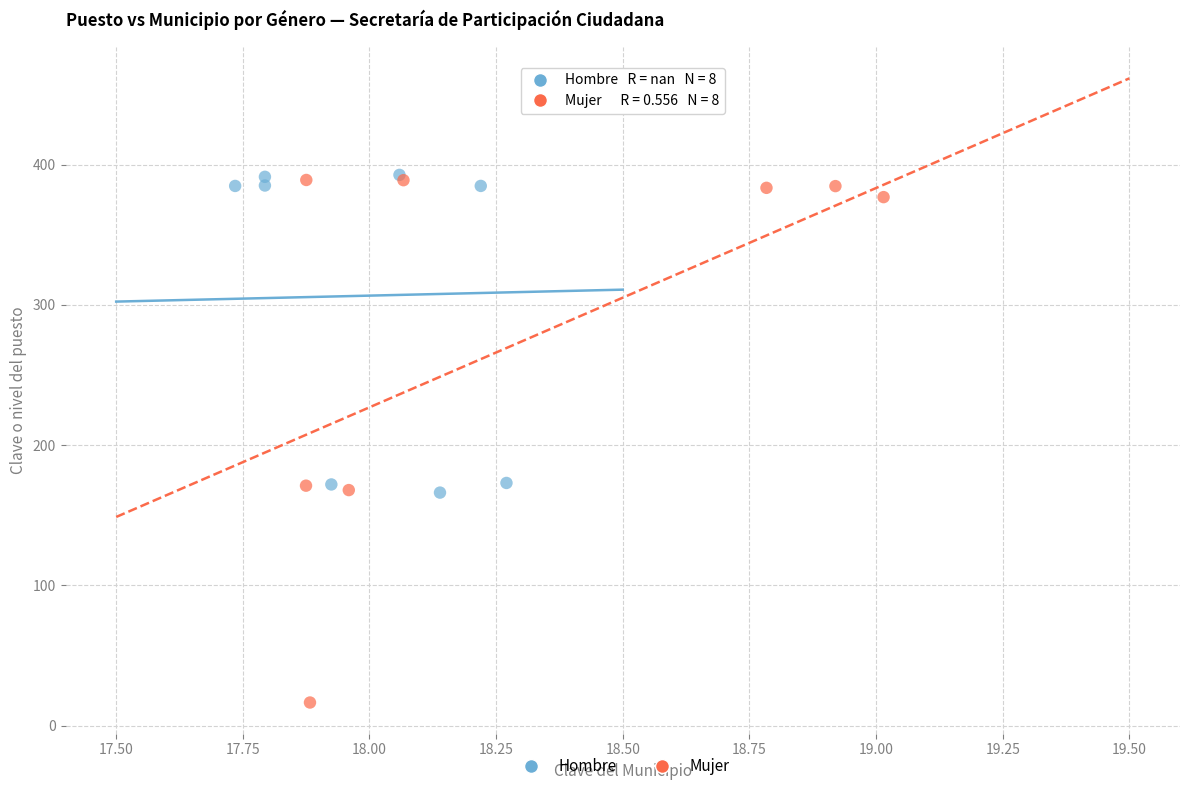

Which series has the largest Y range (max minus min)?

Mujer